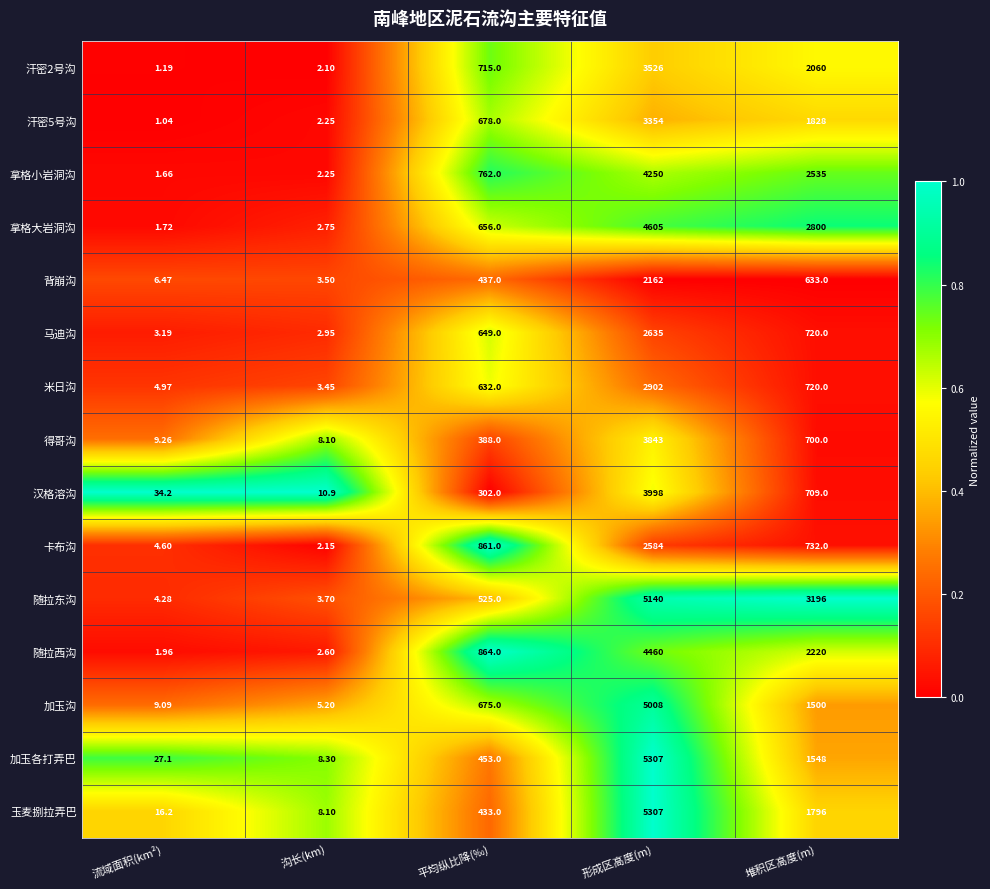

Count the number of data series in this chart.

15